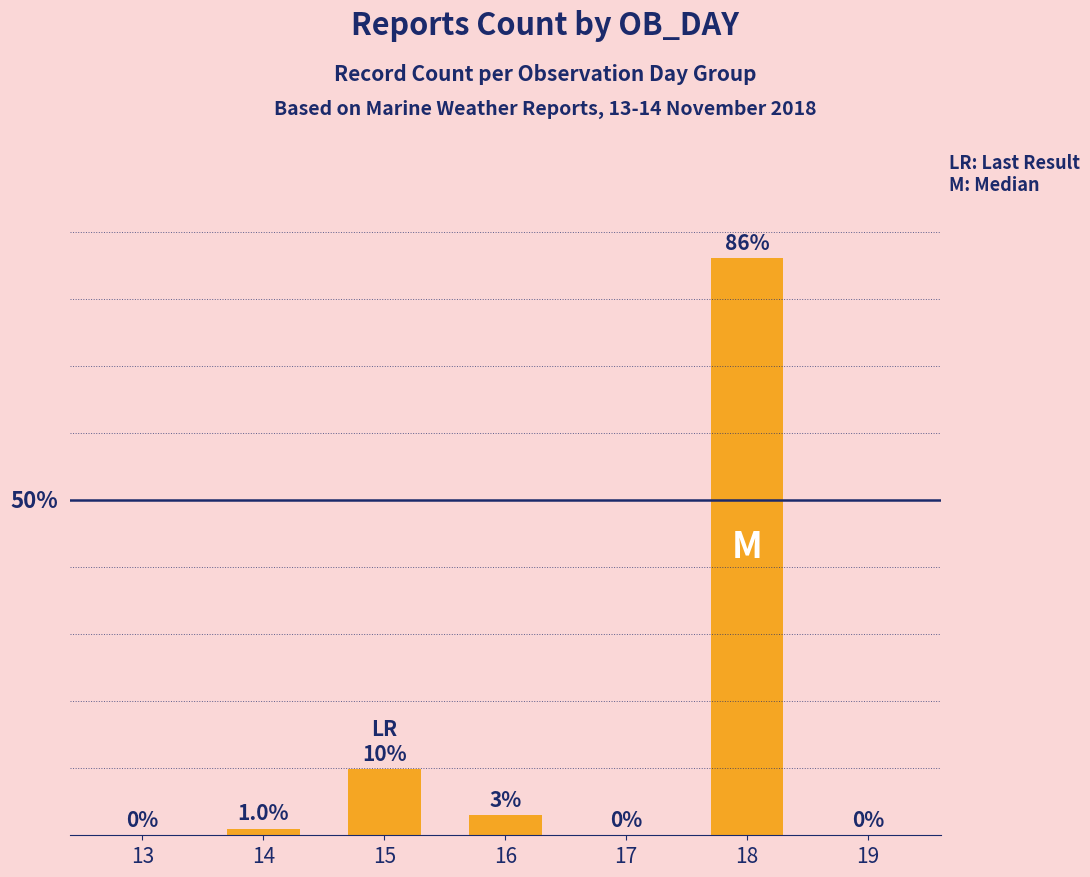

Rank the categories by value from lowest to highest.

13, 17, 19, 14, 16, 15, 18